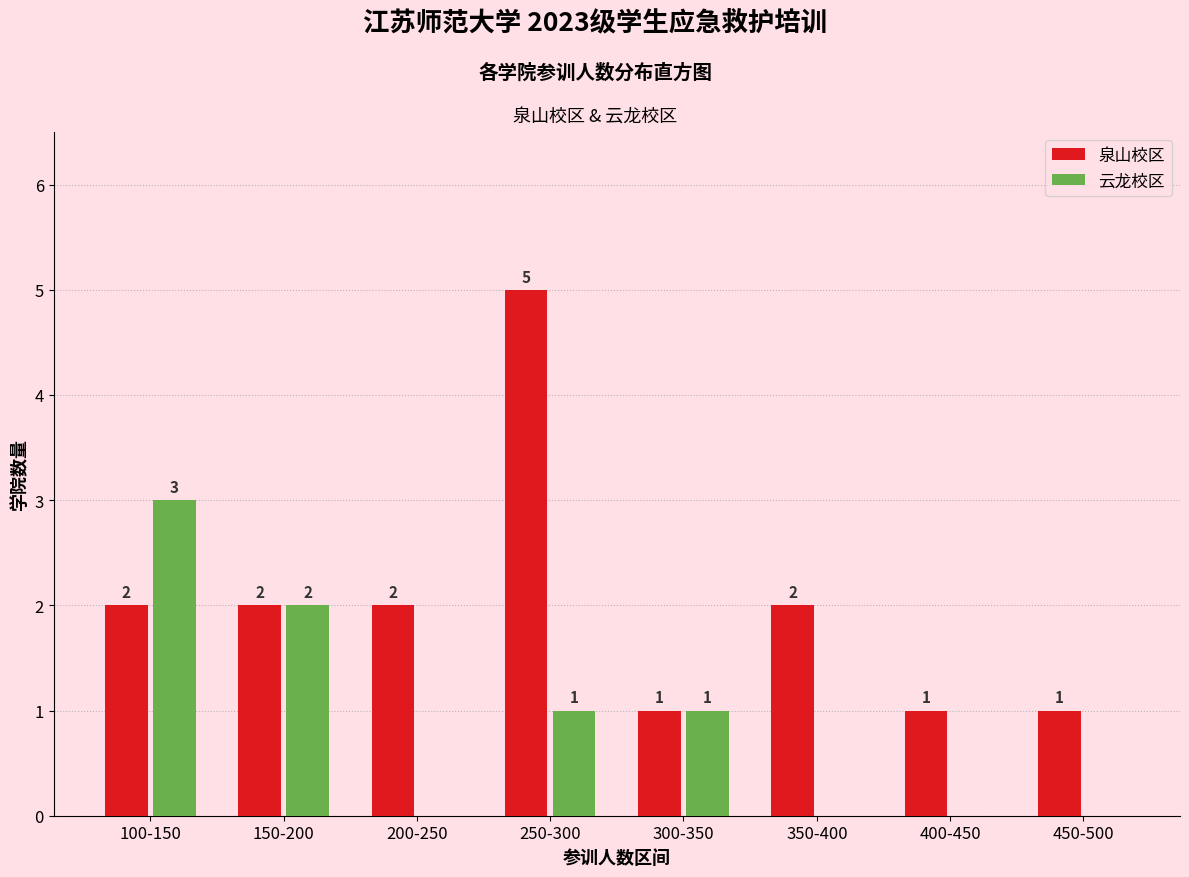

Reading left to right, extract all data points from this chart.

泉山校区: 100-150=2	150-200=2	200-250=2	250-300=5	300-350=1	350-400=2	400-450=1	450-500=1
云龙校区: 100-150=3	150-200=2	200-250=0	250-300=1	300-350=1	350-400=0	400-450=0	450-500=0